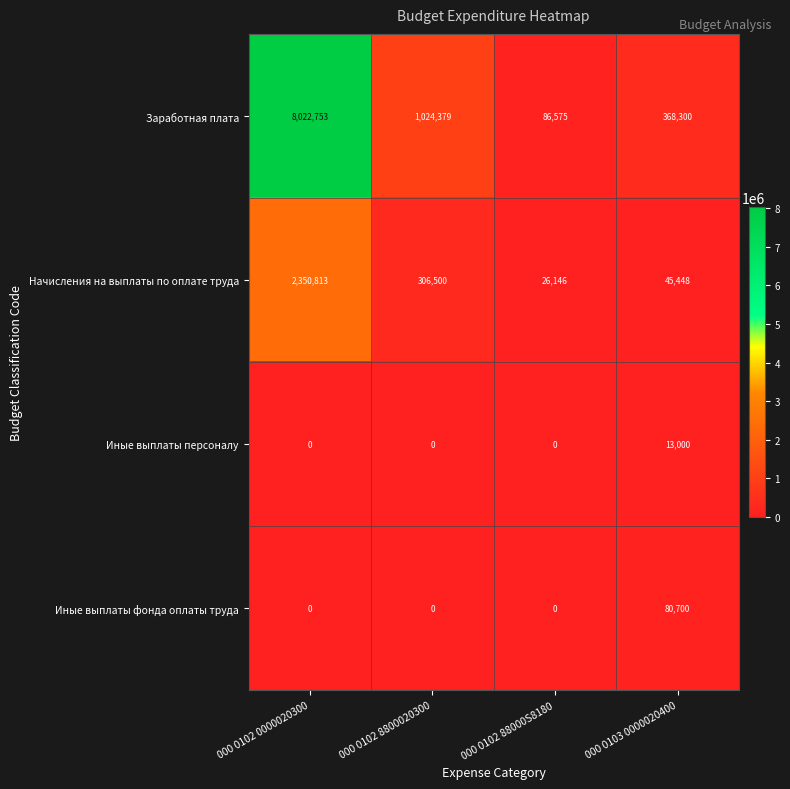

At how many categories does at least one series exceed 864108?

2